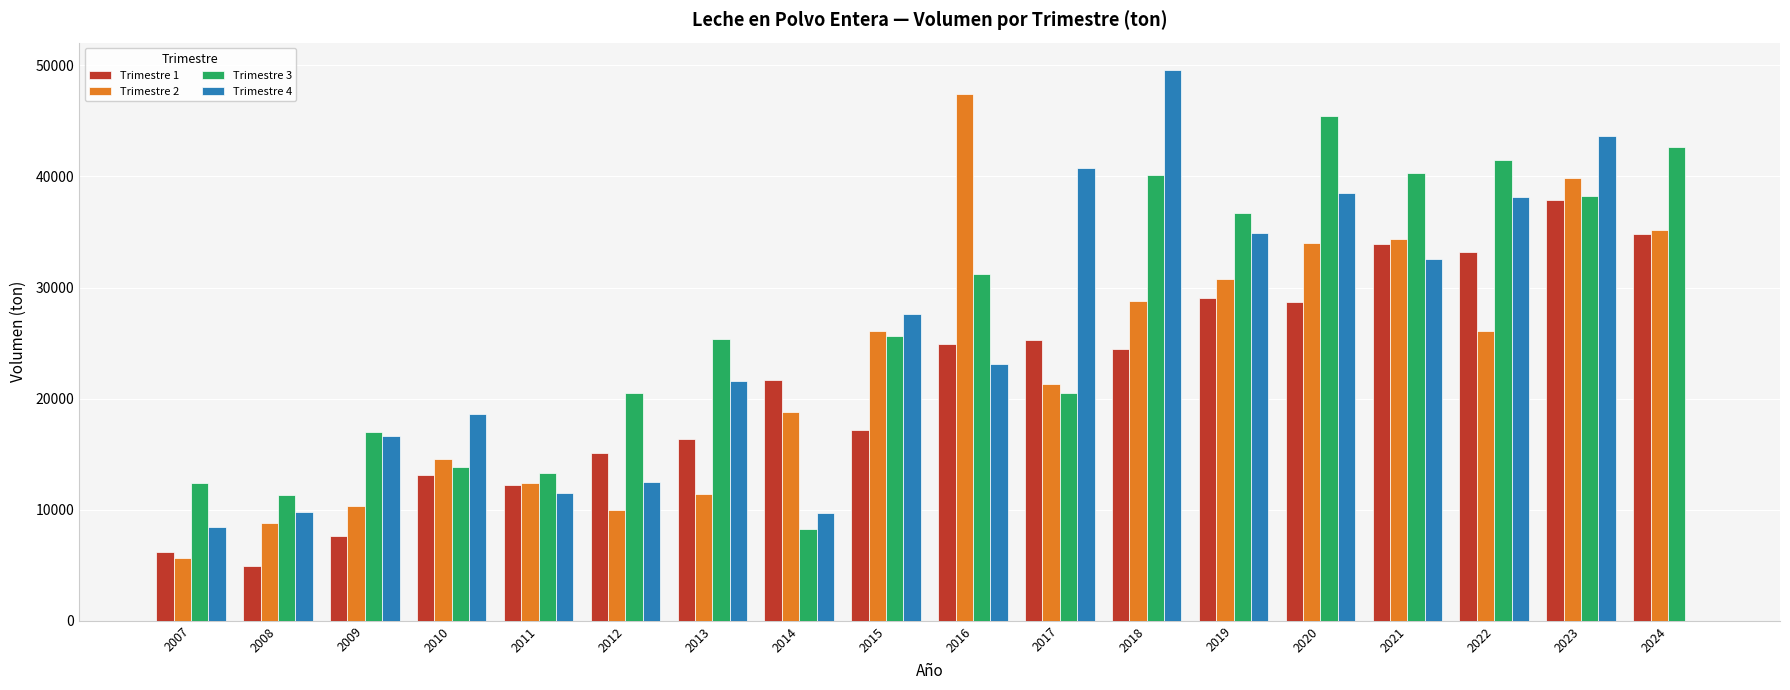

Where does the Trimestre 3 series first go above 25619?

2015